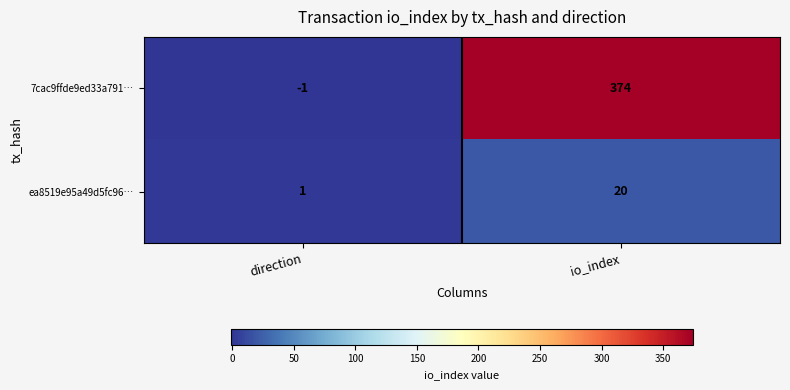

What is the sum of the 7cac9ffde9ed33a791… values at io_index and direction?

373